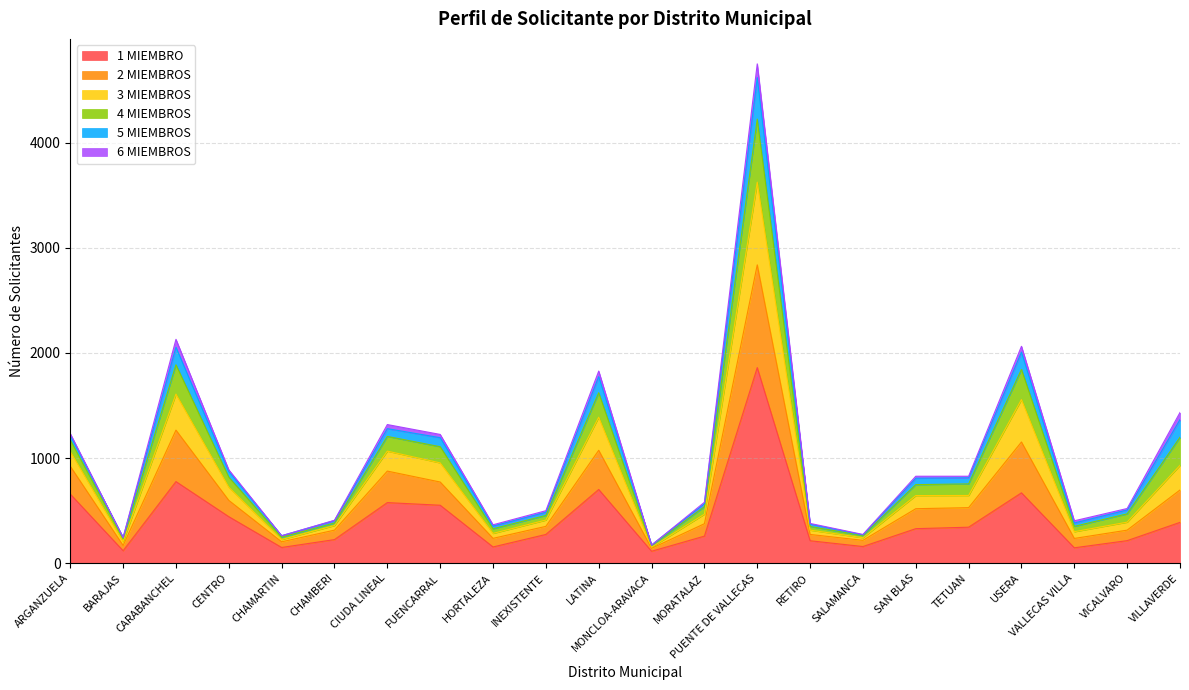

At which category is the sum across all series the highest?

PUENTE DE VALLECAS